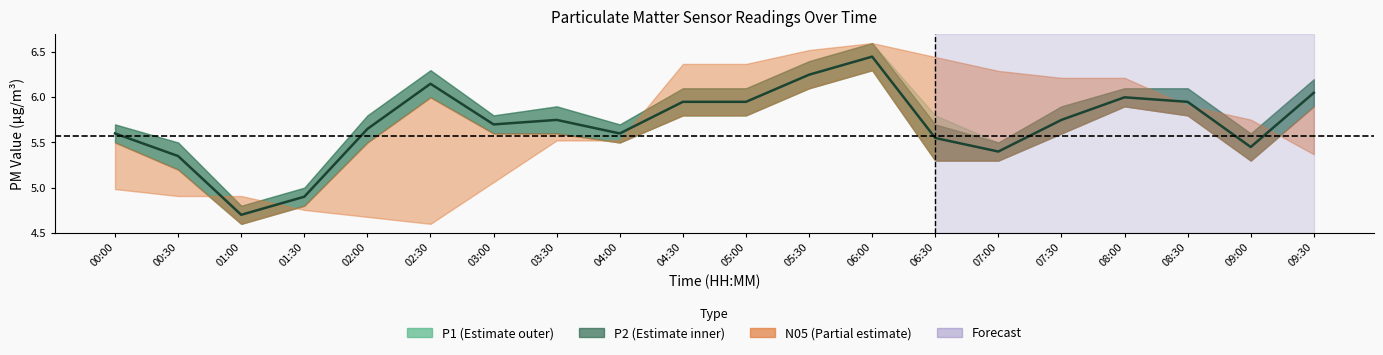

Rank the categories by value from lowest to highest.

01:00, 01:30, 00:30, 07:00, 09:00, 06:30, 00:00, 04:00, 02:00, 03:00, 03:30, 07:30, 04:30, 05:00, 08:30, 08:00, 09:30, 02:30, 05:30, 06:00